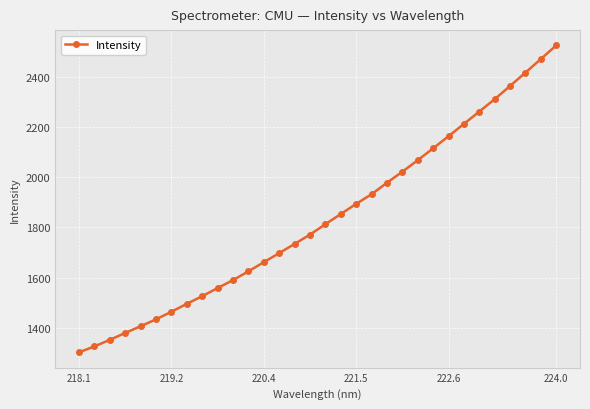

What is the value of the 10th point from the left?

1558.7